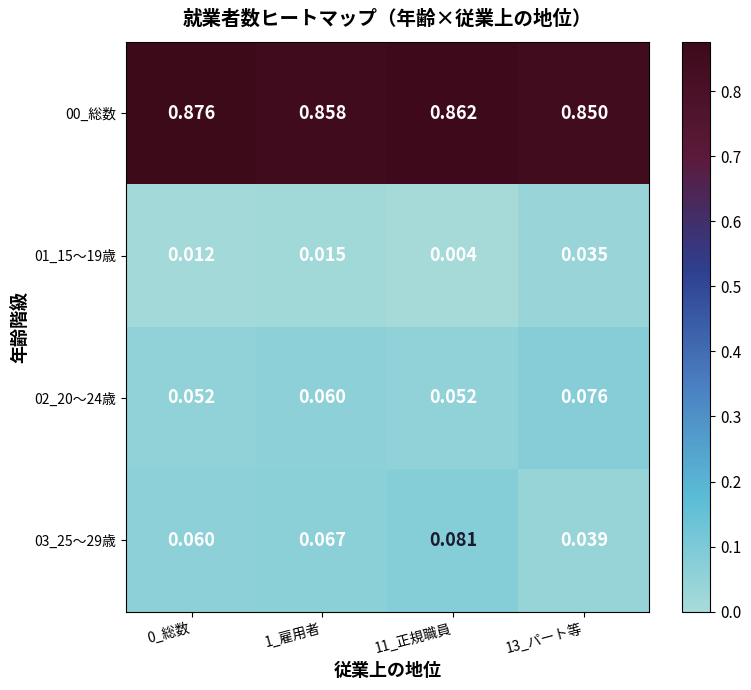

Is the value of 02_20～24歳 at 11_正規職員 greater than the value of 00_総数 at 11_正規職員?

No